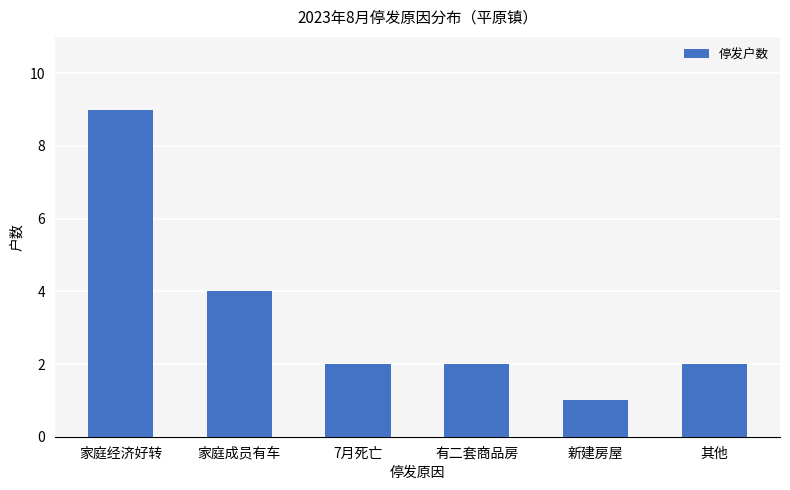

What is the difference between the maximum and minimum values?

8